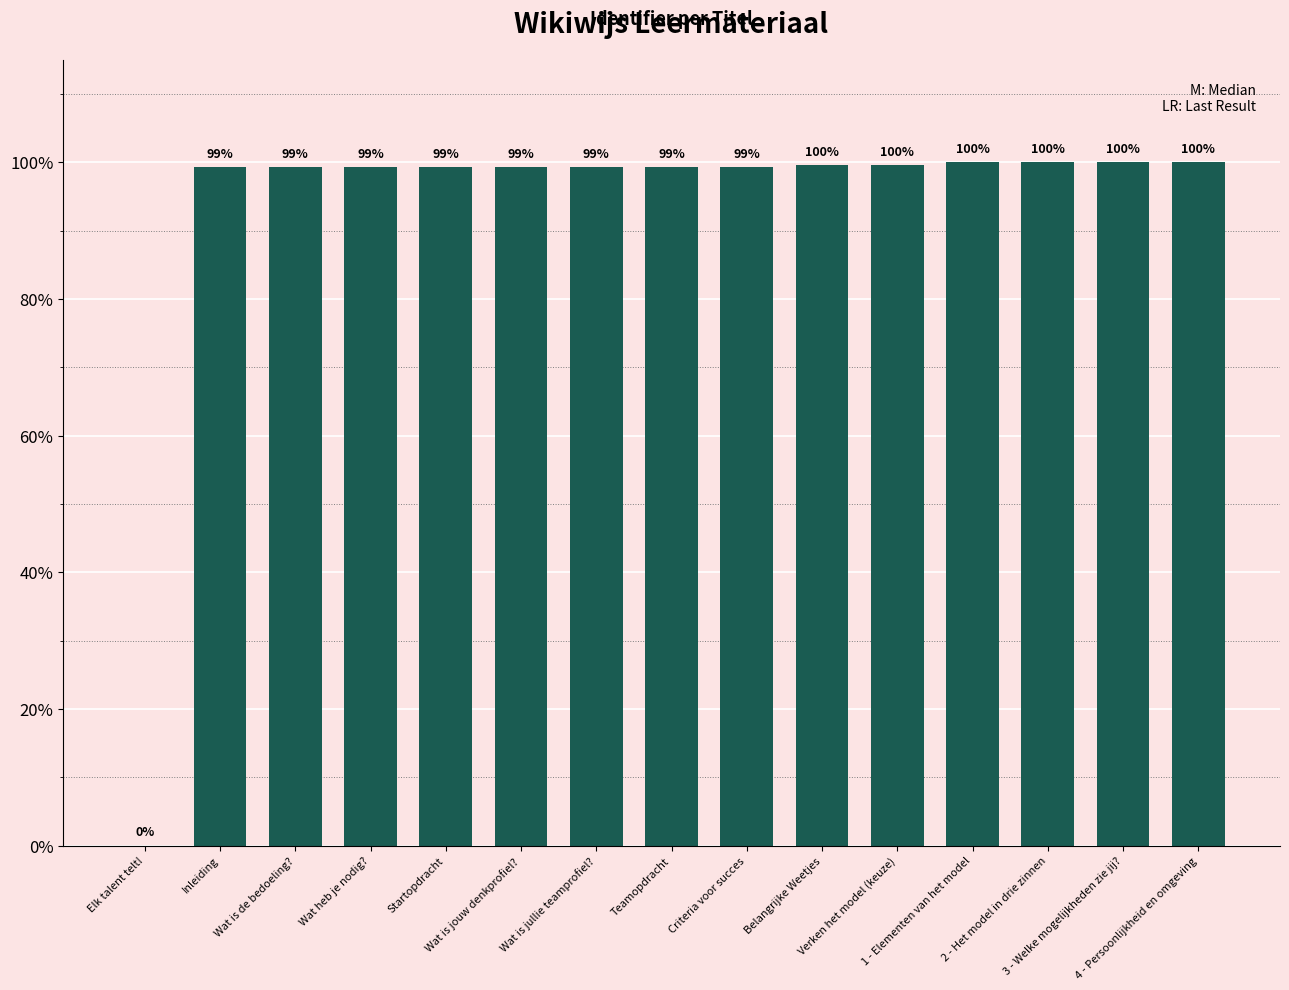

At which label is the value closest to 50?

Inleiding